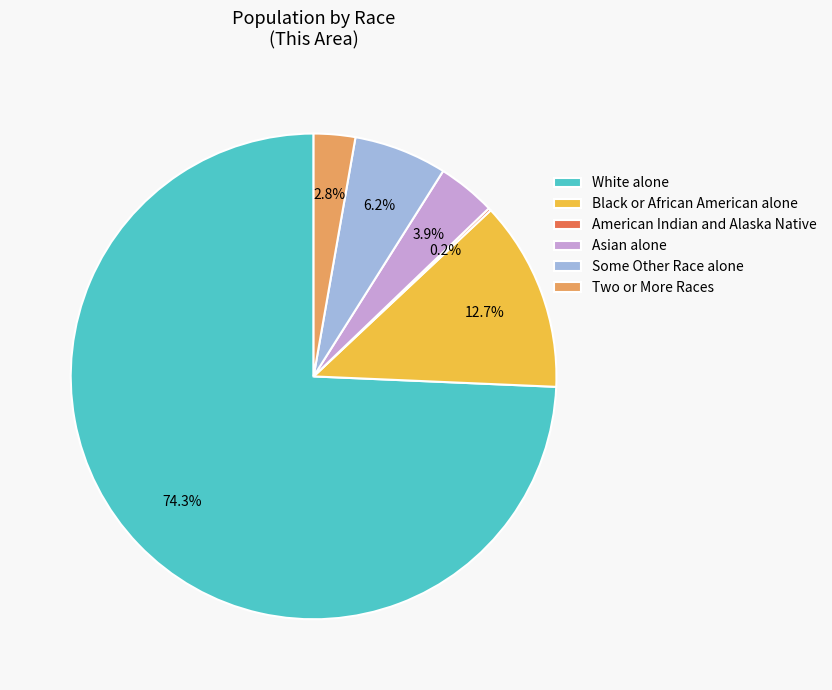

Which category has the biggest portion of the pie?

White alone